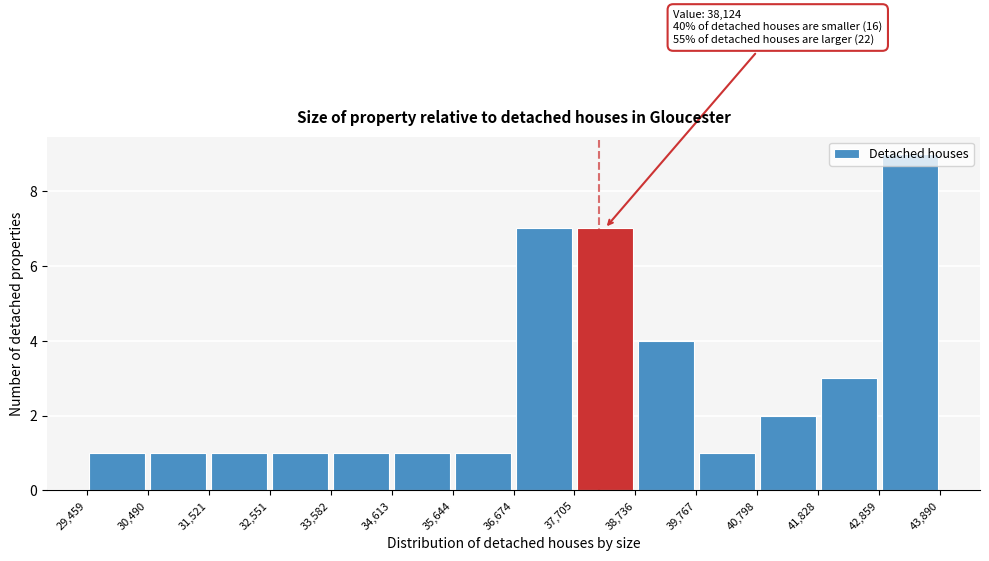

Which range on the x-axis has the tallest bar?

42,859 to 43,890